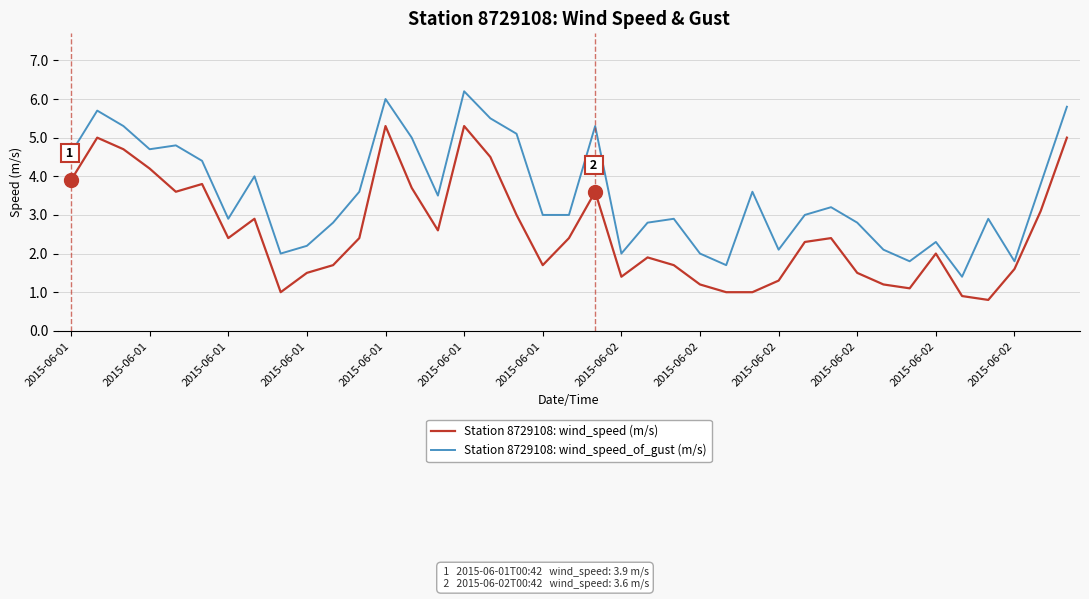

Which series has the largest total across all categories?

Station 8729108: wind_speed_of_gust (m/s)